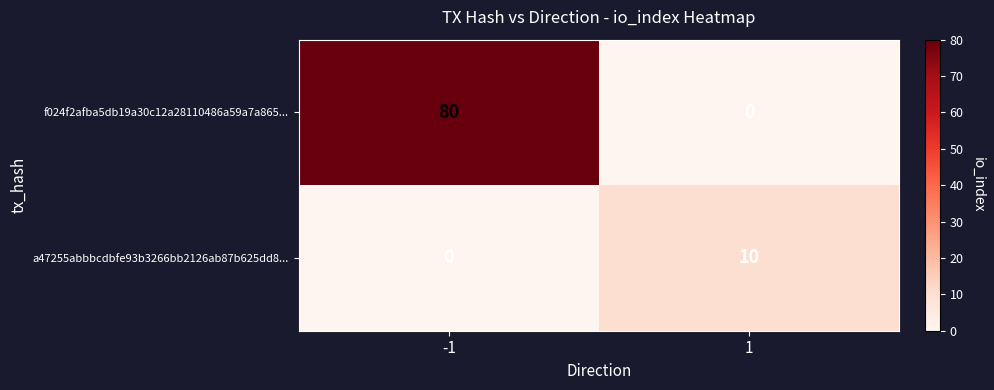

Reading right to left, list all the values displayed in this chart.

f024f2afba5db19a30c12a28110486a59a7a865...: 1=0	-1=80
a47255abbbcdbfe93b3266bb2126ab87b625dd8...: 1=10	-1=0